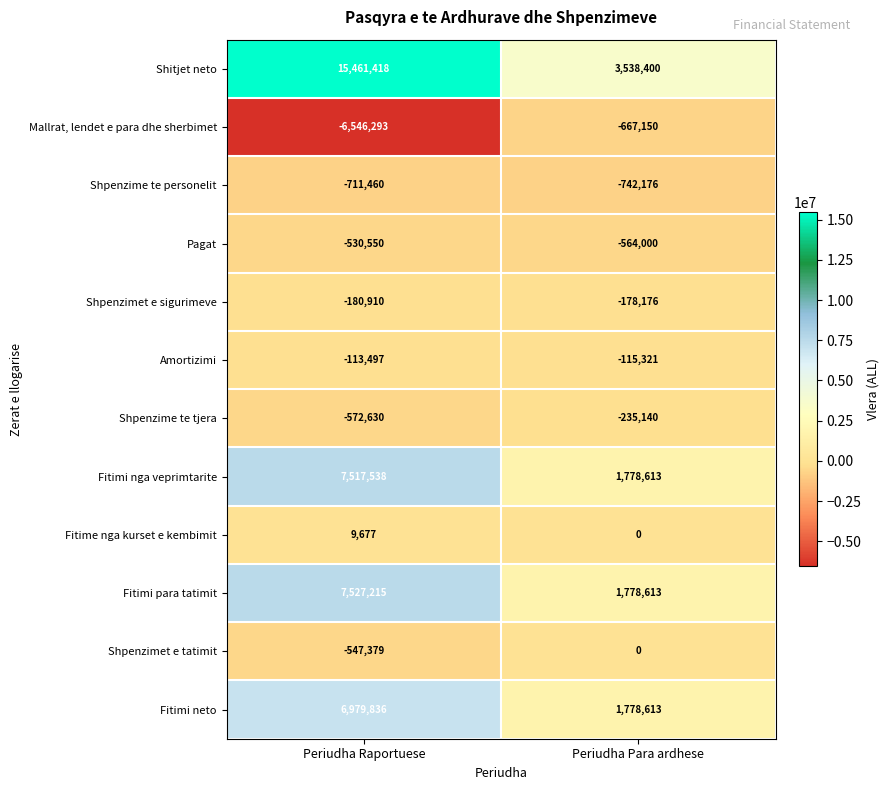

Count the number of categories in the chart.

2